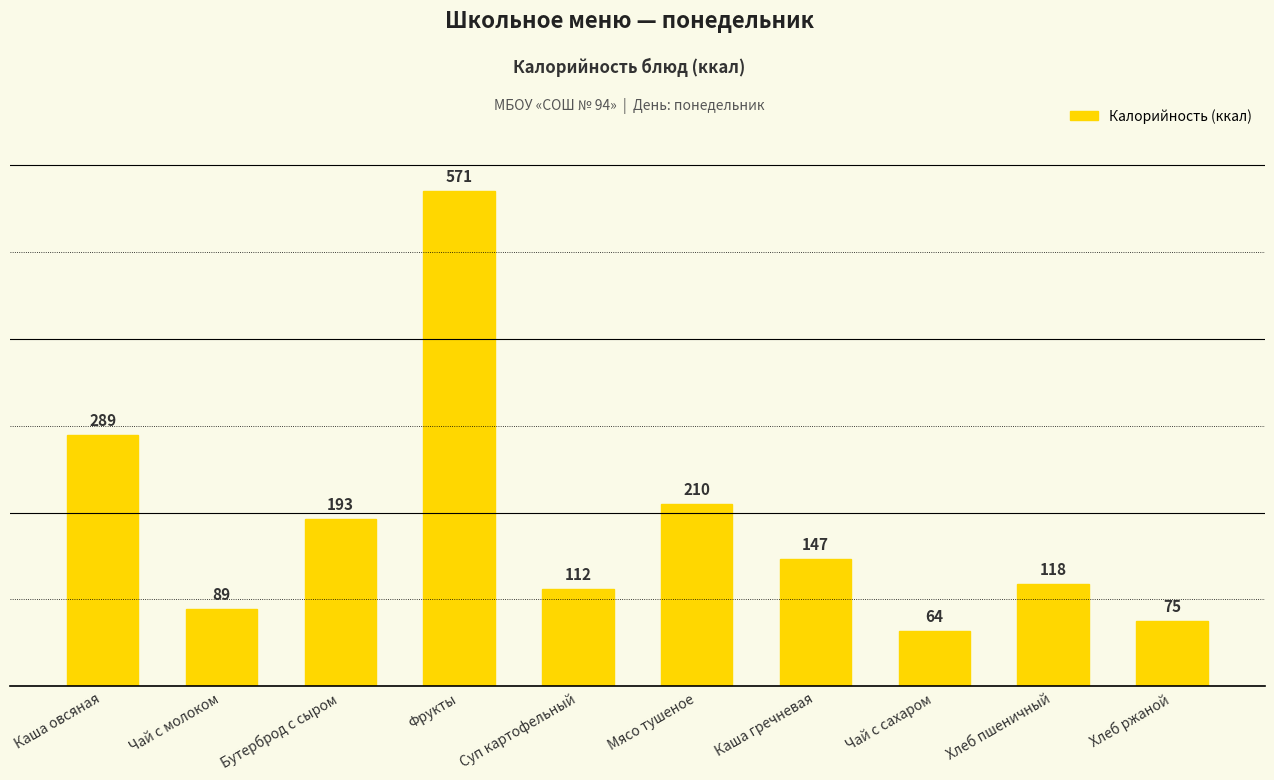

Between Хлеб пшеничный and Чай с молоком, which is larger?

Хлеб пшеничный